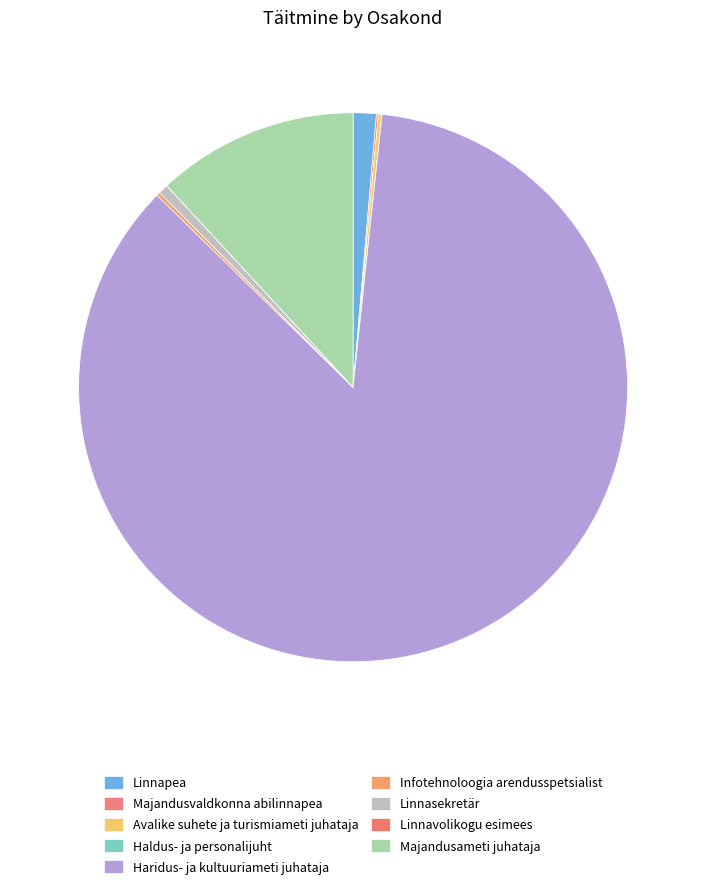

What percentage is the Linnasekretär slice, to the nearest percent?

1%